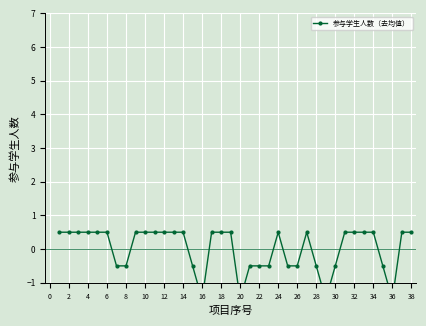

How many lines are shown in the chart?

1